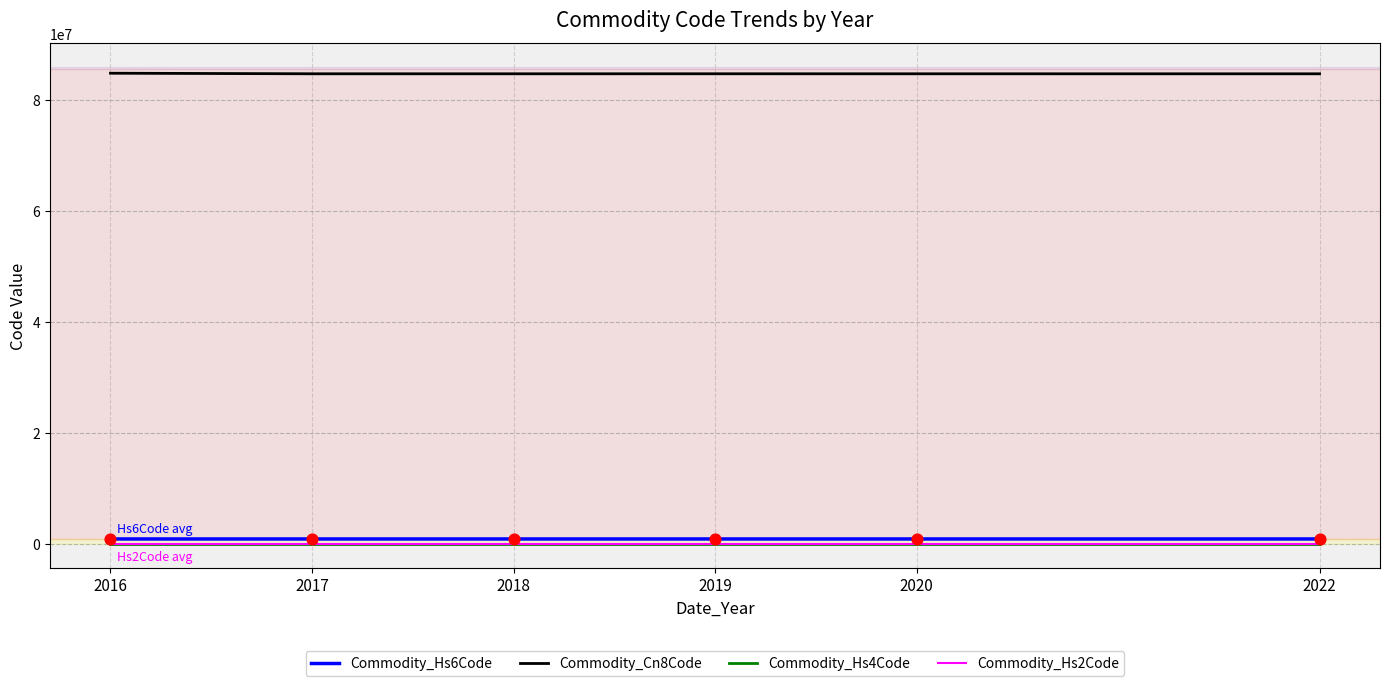

Which series has the largest total across all categories?

Commodity_Cn8Code